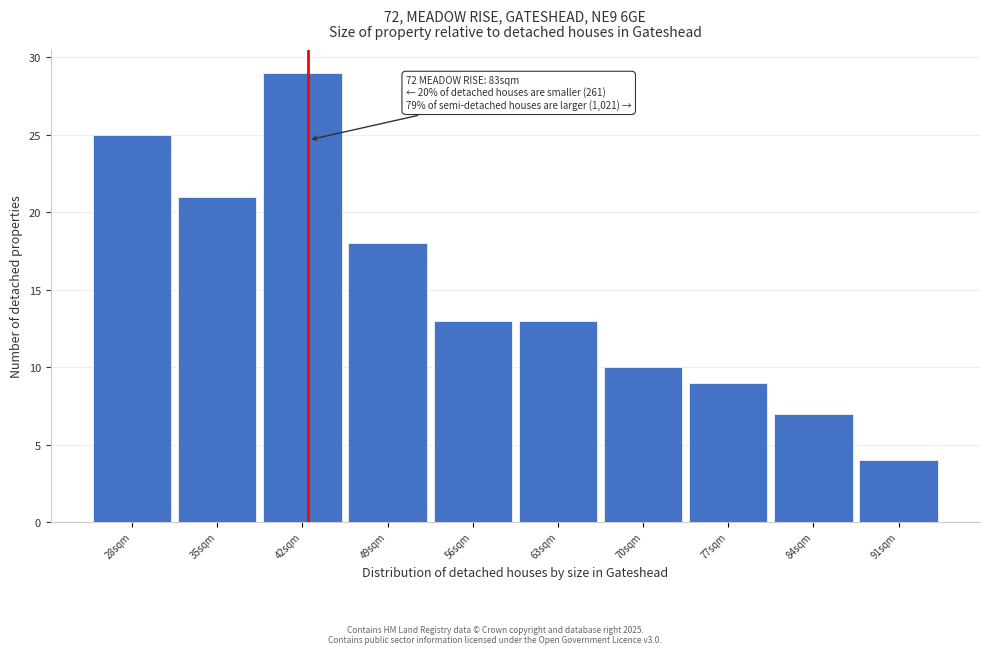

Reading left to right, what are all the values shown in this chart?

25	21	29	18	13	13	10	9	7	4